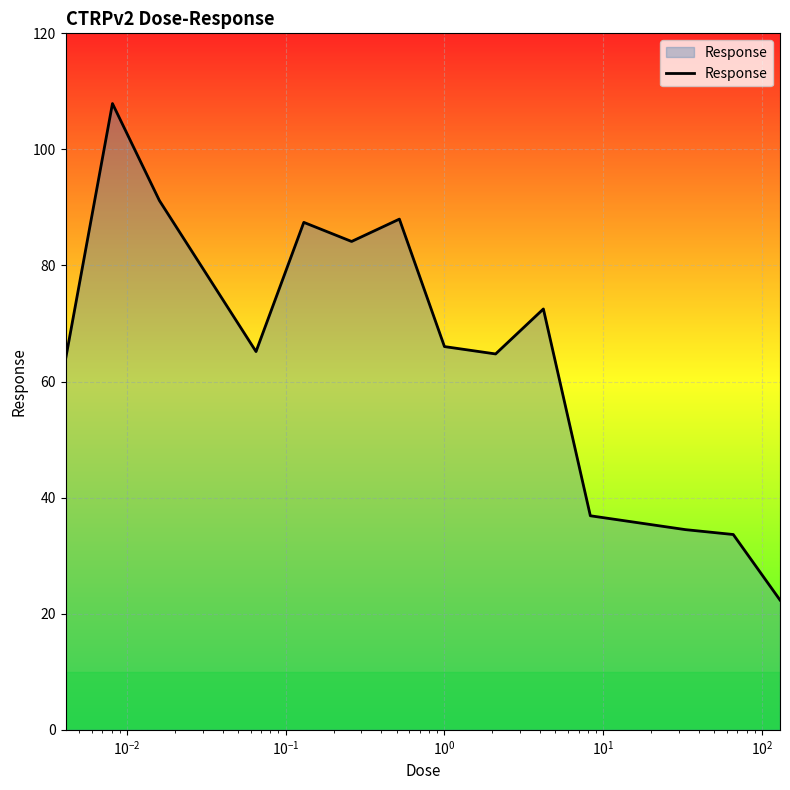

What is the difference between the maximum and minimum values?

85.5